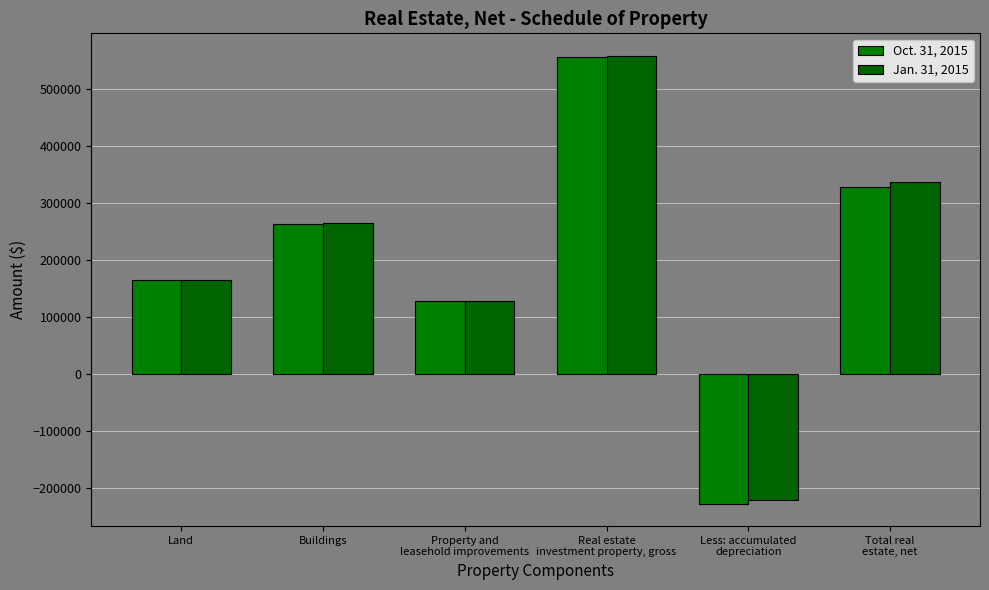

How many data points does each series have?

6